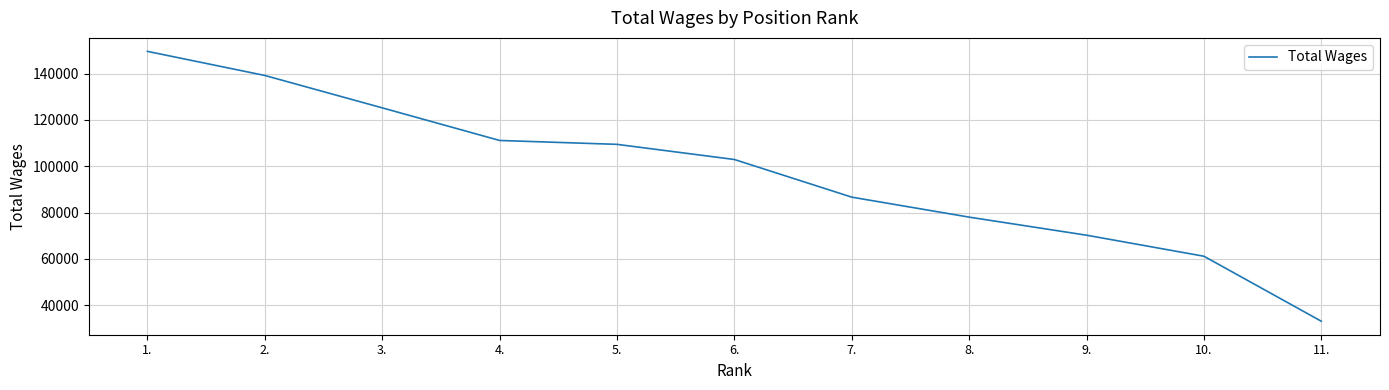

List the labels in order of value, largest first.

1., 2., 3., 4., 5., 6., 7., 8., 9., 10., 11.